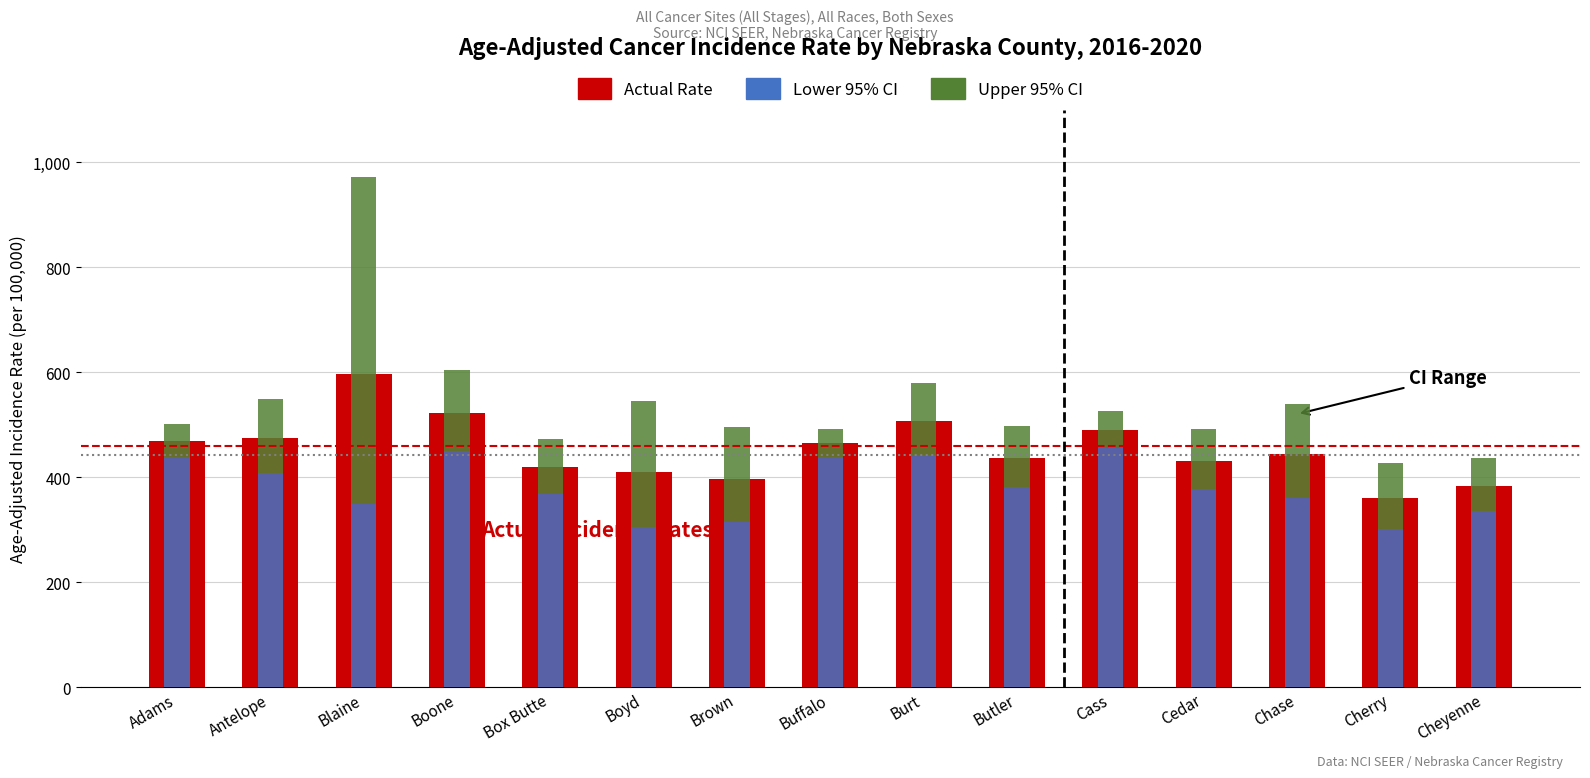

What is the value of the Lower 95% CI bar at the 2nd from the left?

408.4